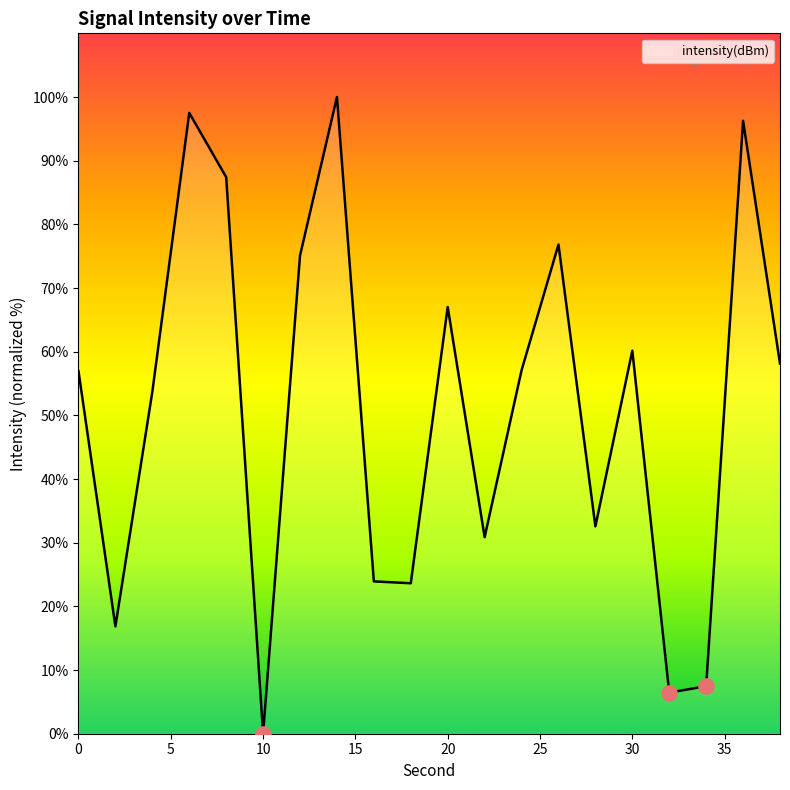

What is the difference between the maximum and minimum values?

100.0